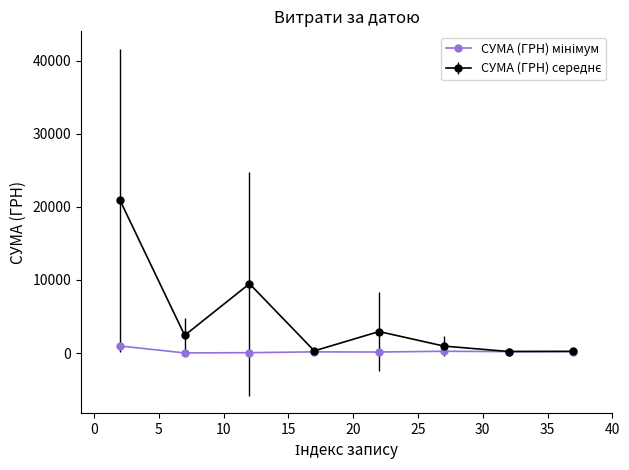

What is the greatest value displayed?

20933.6